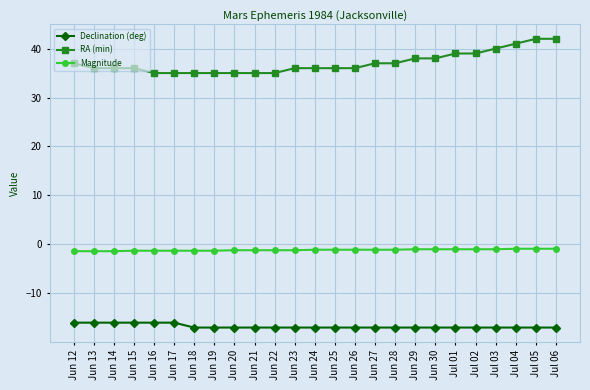

What is the label of the 16th point from the left?

Jun 27